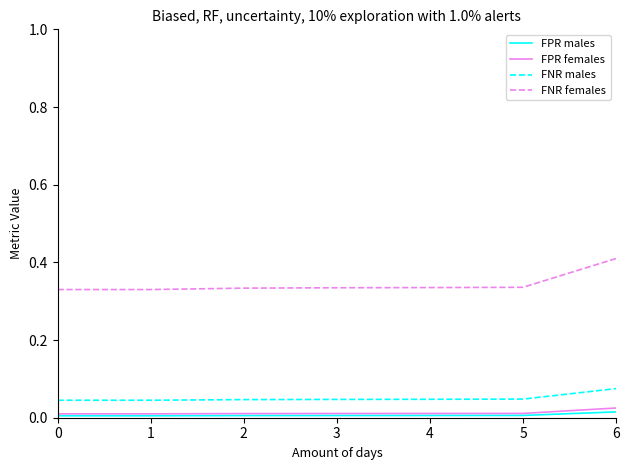

What is the sum of all FNR females values?

2.4